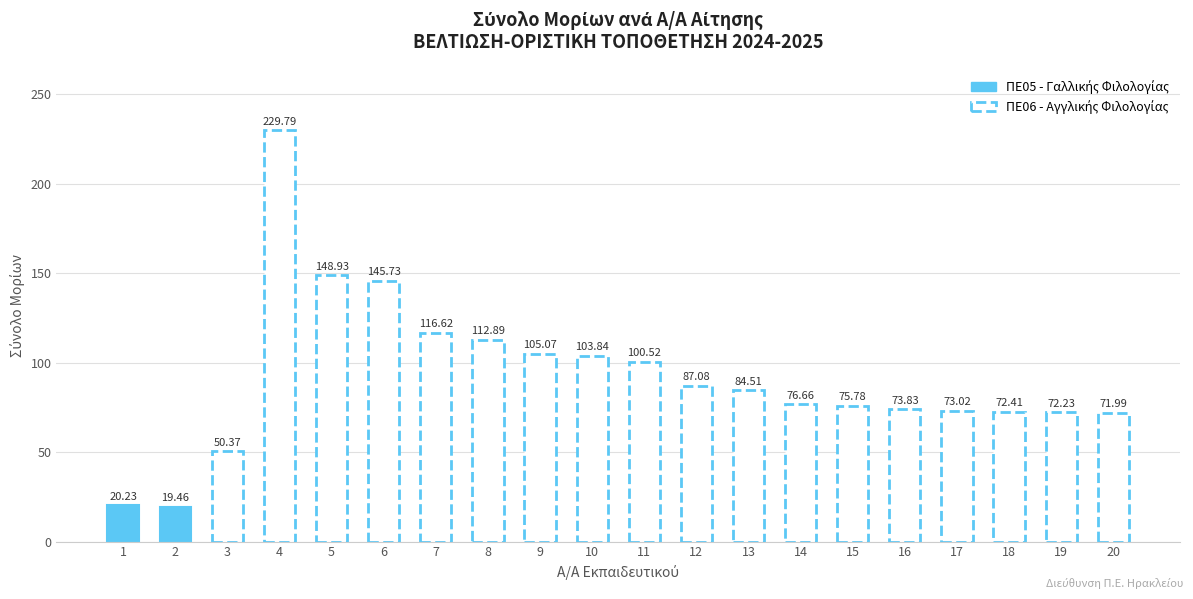

True or false: the data shows 112.9 at 8.

True